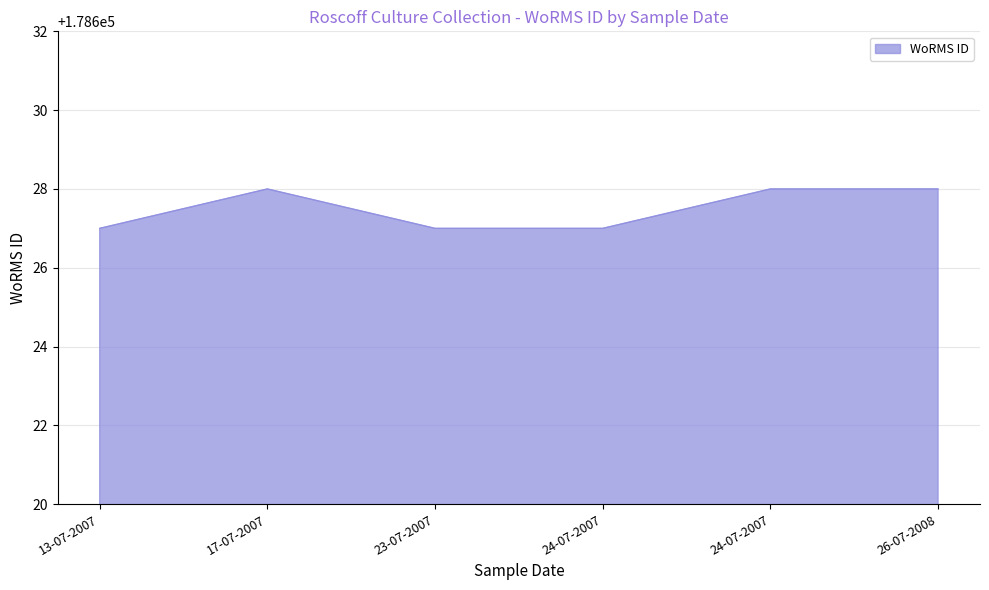

Rank the categories by value from highest to lowest.

26-07-2008, 24-07-2007, 17-07-2007, 23-07-2007, 13-07-2007, 24-07-2007